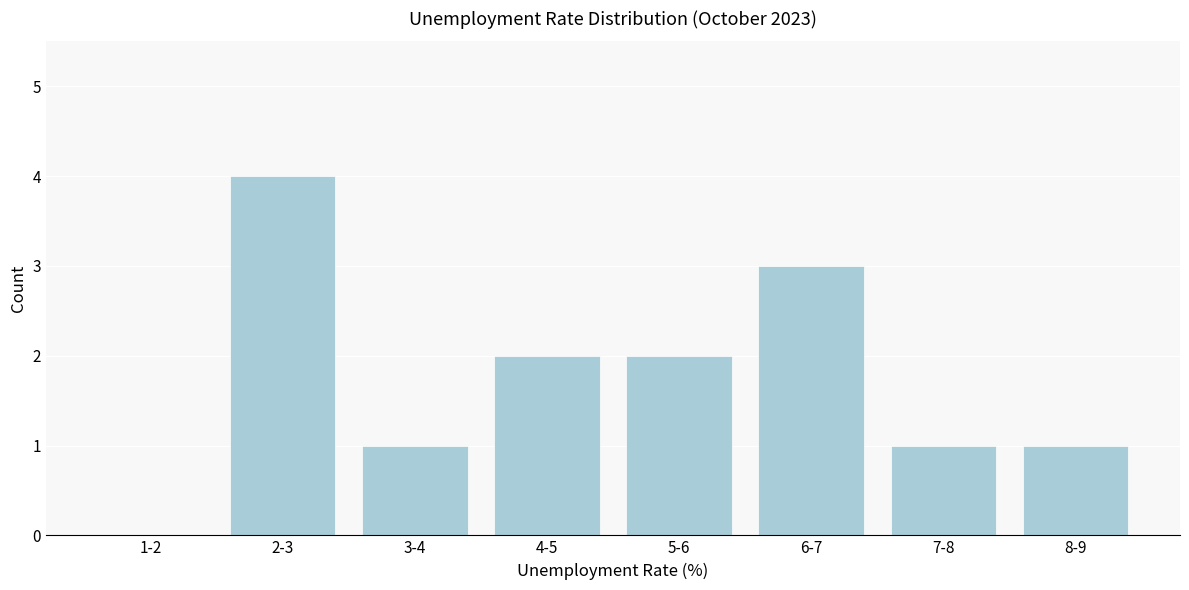

Reading left to right, what are all the values shown in this chart?

1-2=0	2-3=4	3-4=1	4-5=2	5-6=2	6-7=3	7-8=1	8-9=1